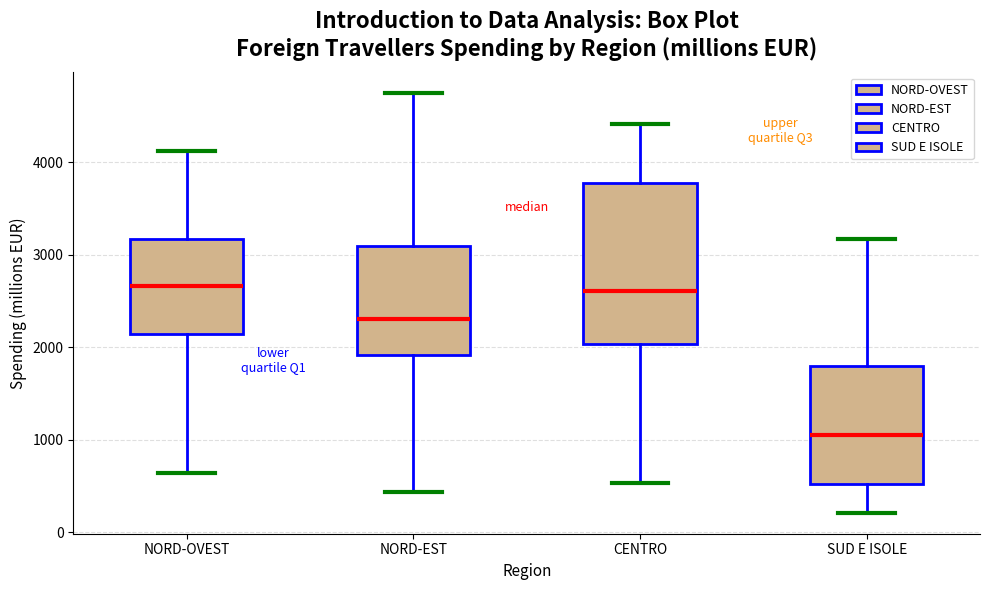

Comparing the boxes themselves (not the whiskers), which one is the tallest?

CENTRO